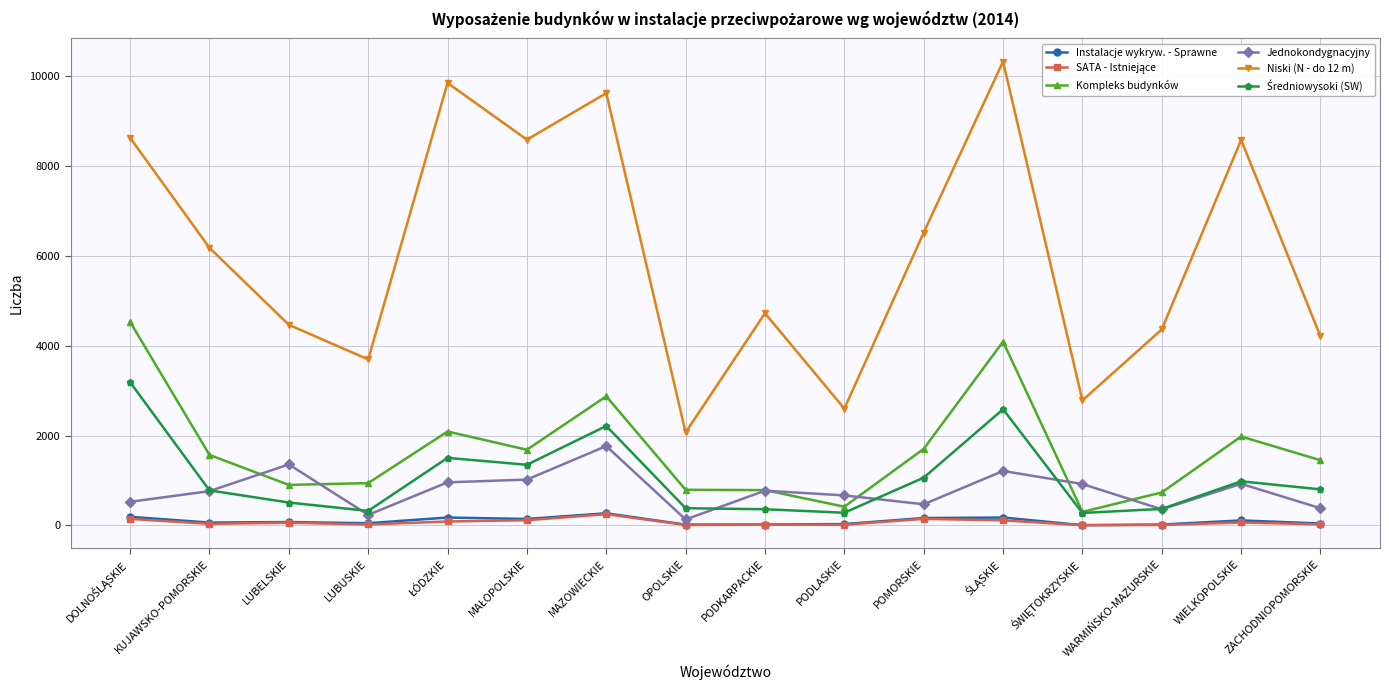

True or false: Niski (N - do 12 m) has more than 1 points higher than both neighbors.

True